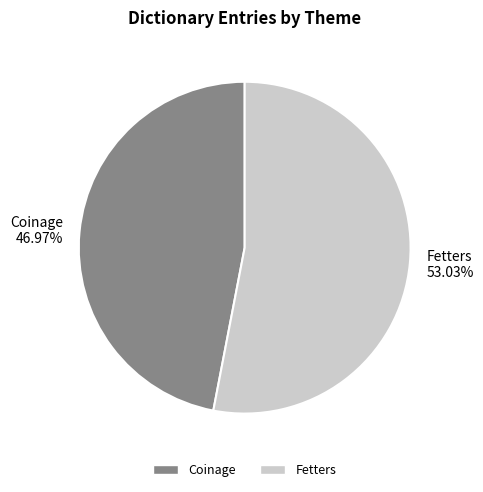

The Coinage slice represents 52% of the pie. True or false?

False